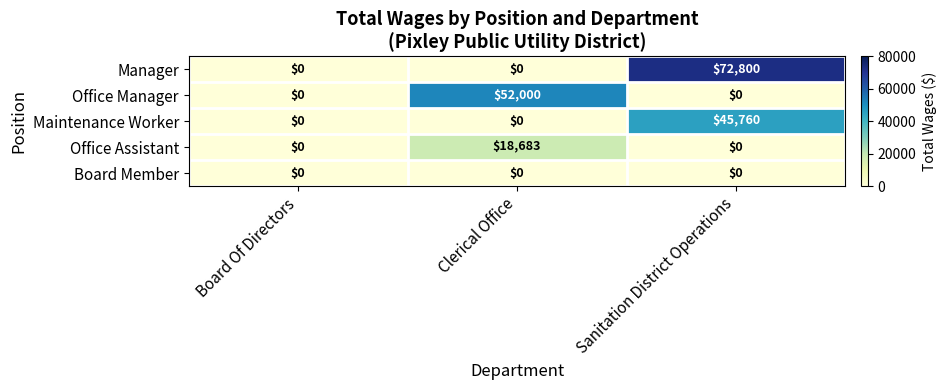

List the series in order of their peak value, lowest first.

Board Member, Office Assistant, Maintenance Worker, Office Manager, Manager